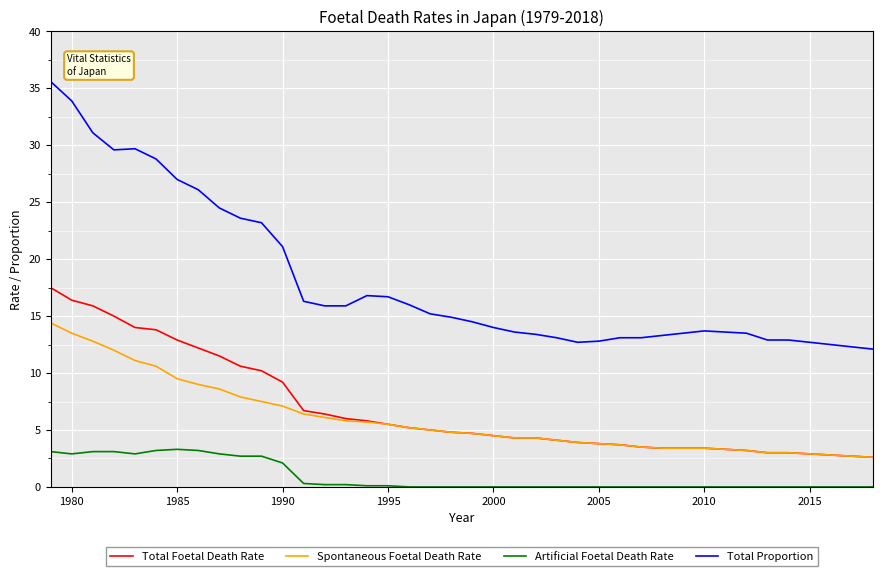

Which series has the largest range (max minus min)?

Total Proportion